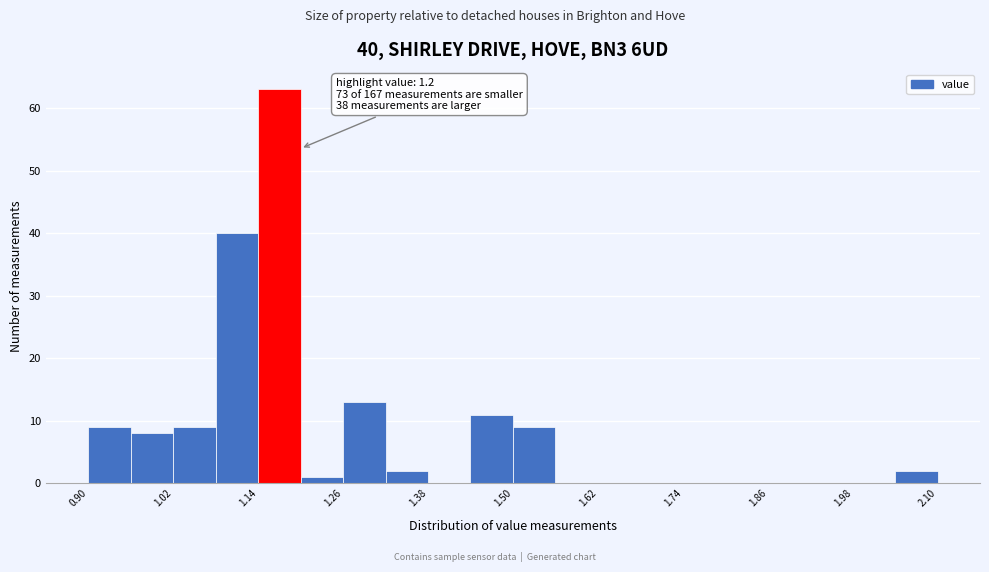

Around what value on the x-axis is the tallest bar? Give the approximate position of its centre, as read against the axis.

1.18